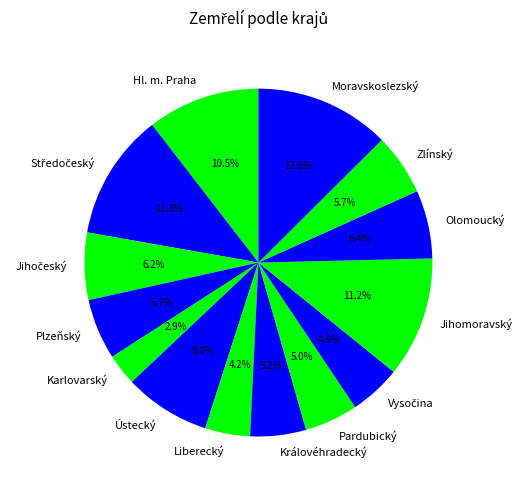

Which category has the biggest portion of the pie?

Moravskoslezský